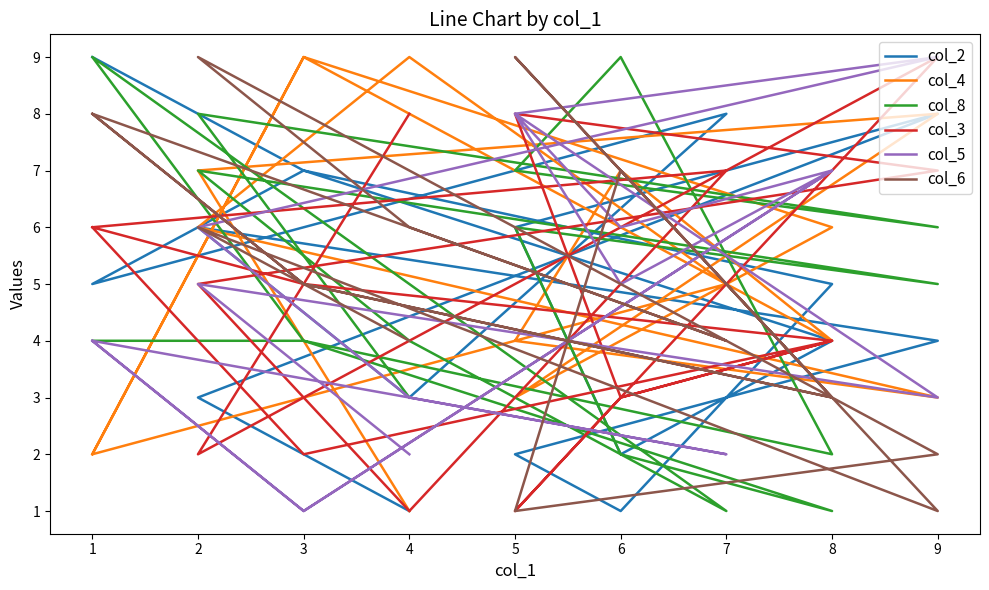

Rank the series by their maximum value, from lowest to highest.

col_2, col_4, col_8, col_3, col_5, col_6